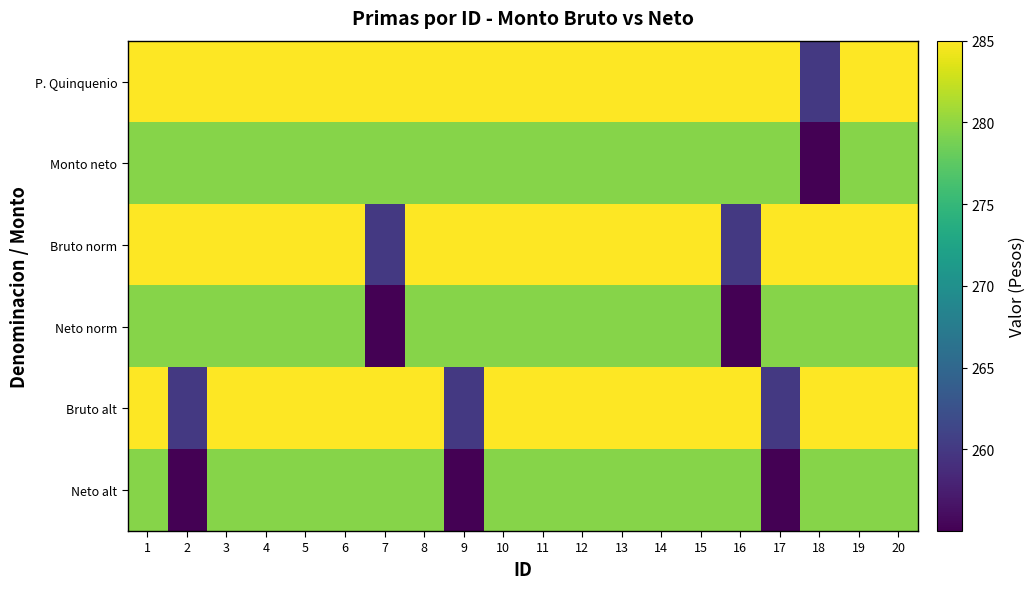

Which series has the widest spread of values?

P. Quinquenio